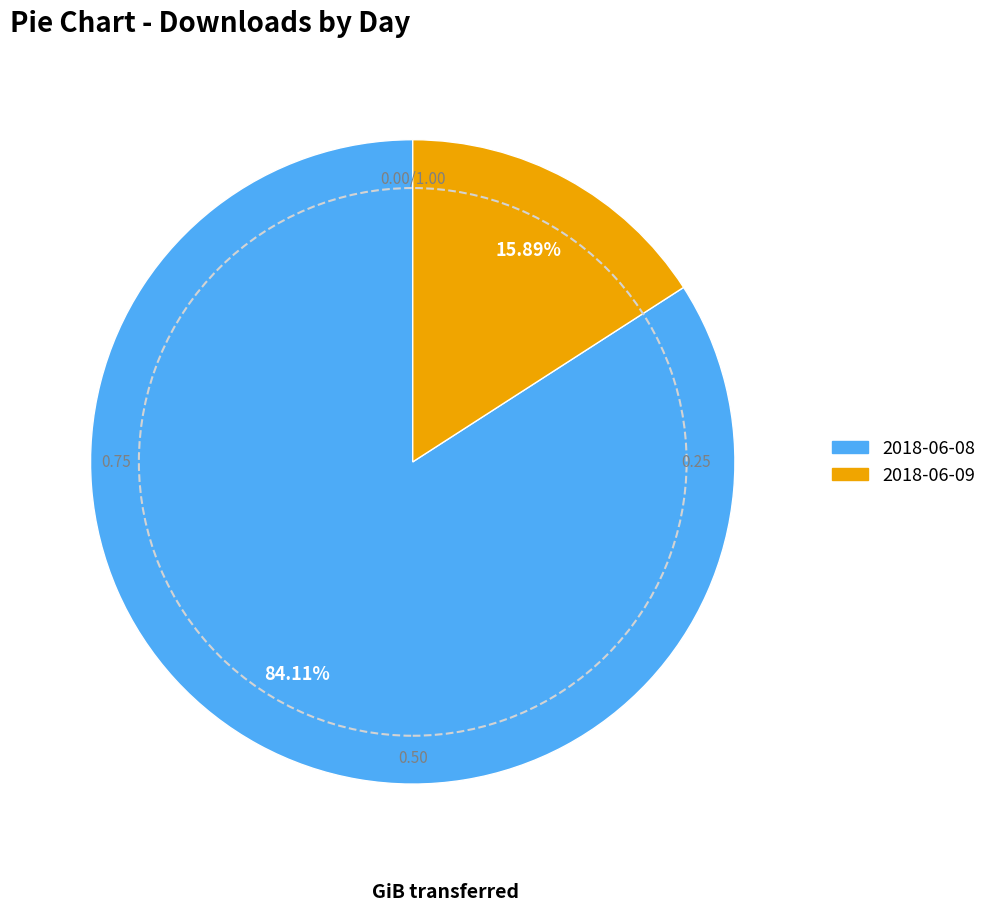

How many segments does this pie chart have?

2